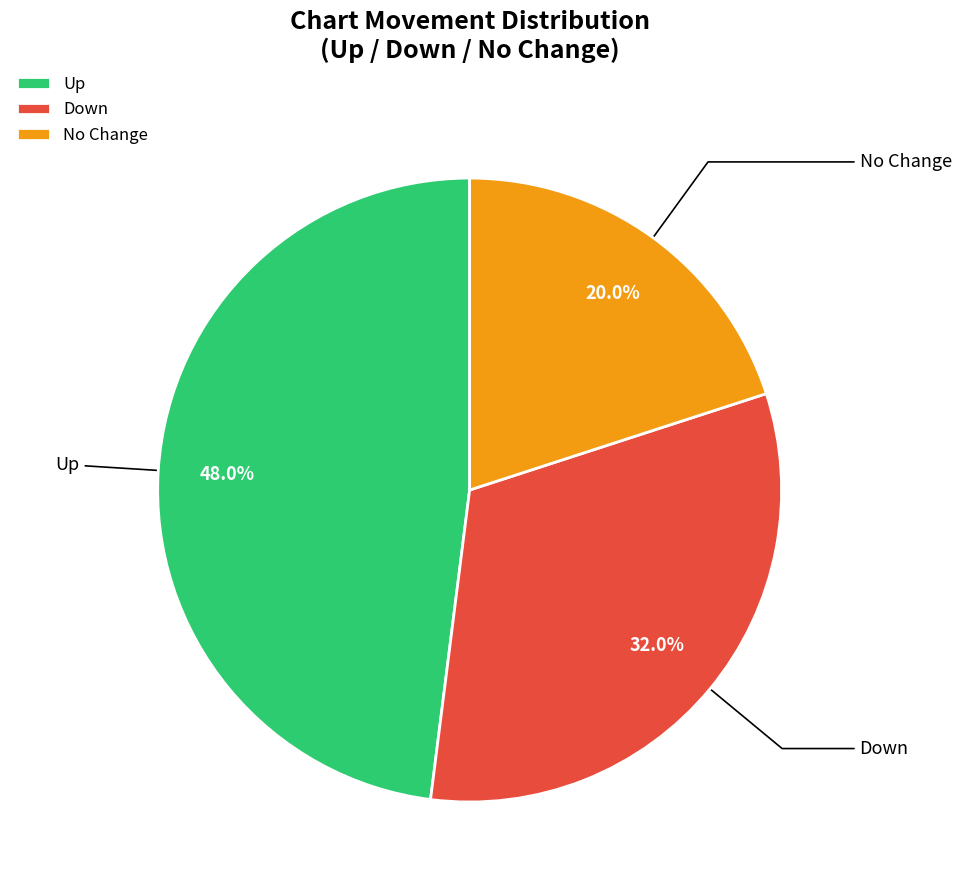

Does Up represent more than half of the total?

No